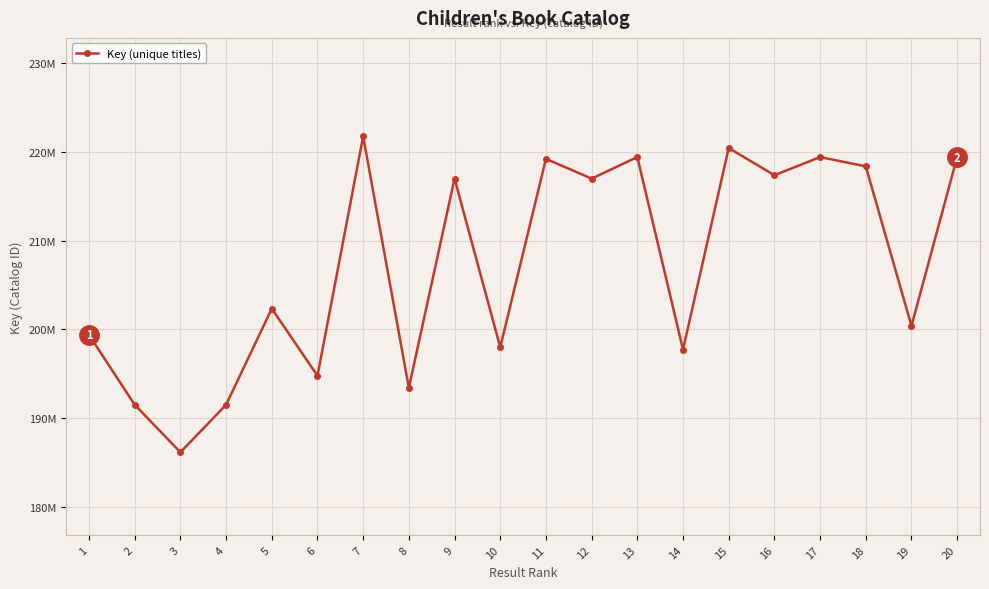

Is this an area chart (filled region under the line)?

No